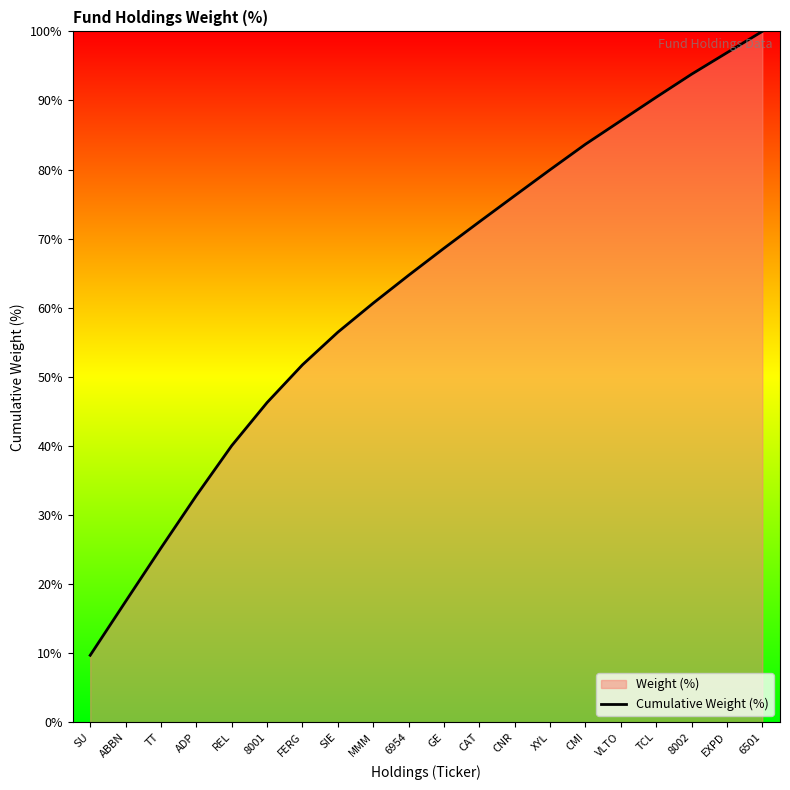

Reading left to right, list all the values displayed in this chart.

9.7	17.5	25.2	32.8	40.0	46.3	51.7	56.5	60.7	64.7	68.6	72.4	76.2	80.0	83.7	87.1	90.5	93.8	96.9	100.0